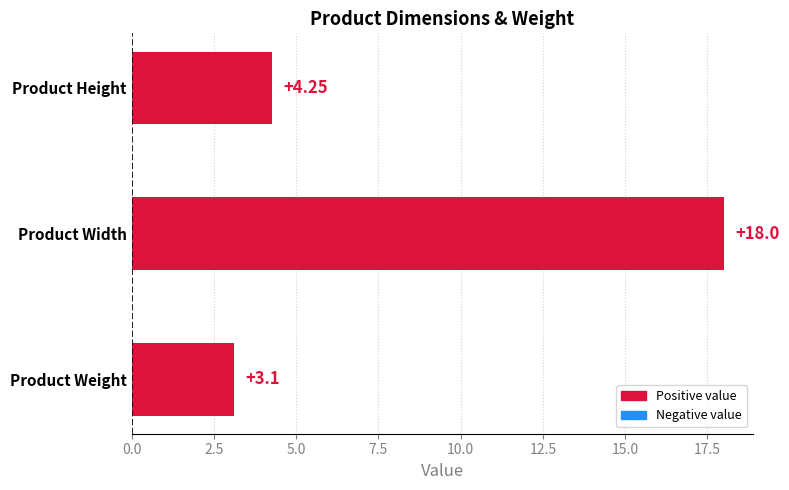

What is the sum of all values?

25.4